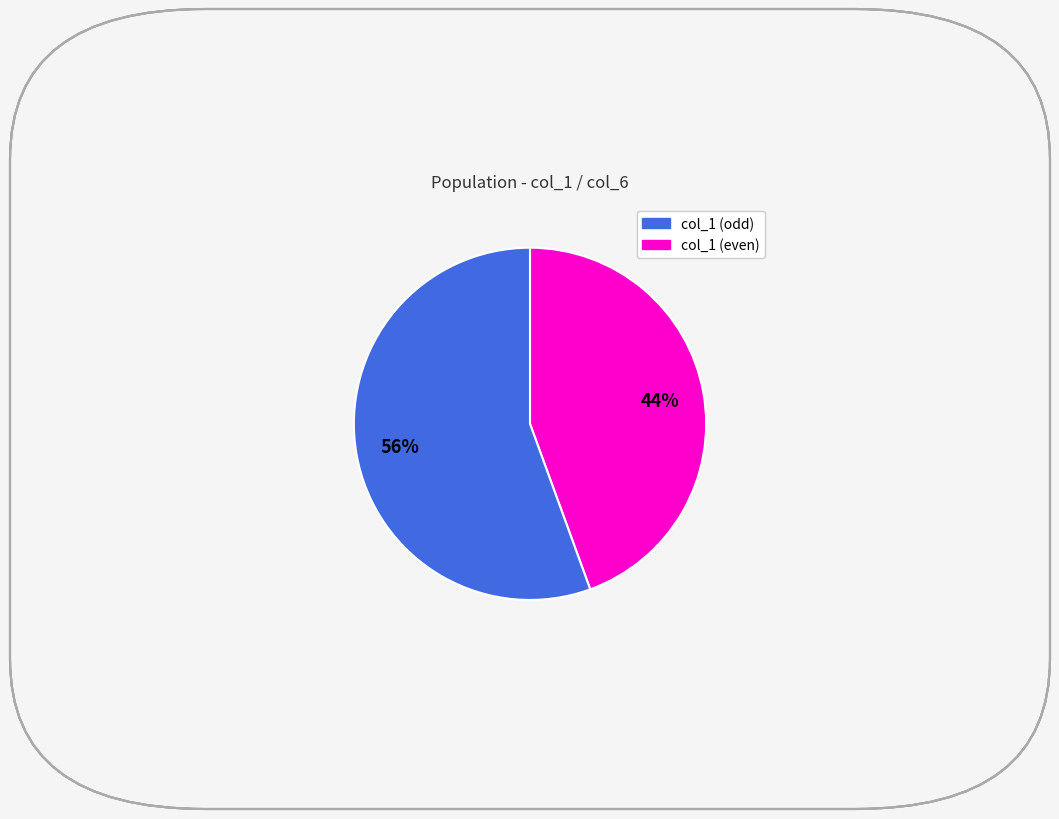

To the nearest percent, what is the average slice percentage?

50%